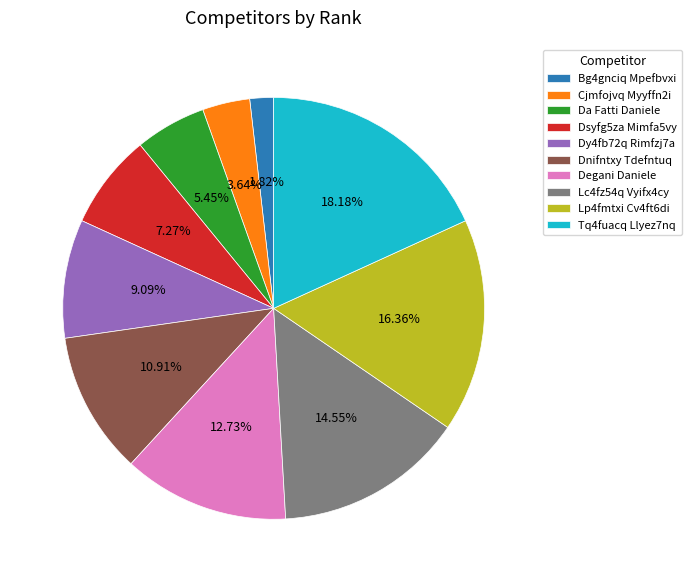

What percentage is the Dnifntxy Tdefntuq slice, to the nearest percent?

11%